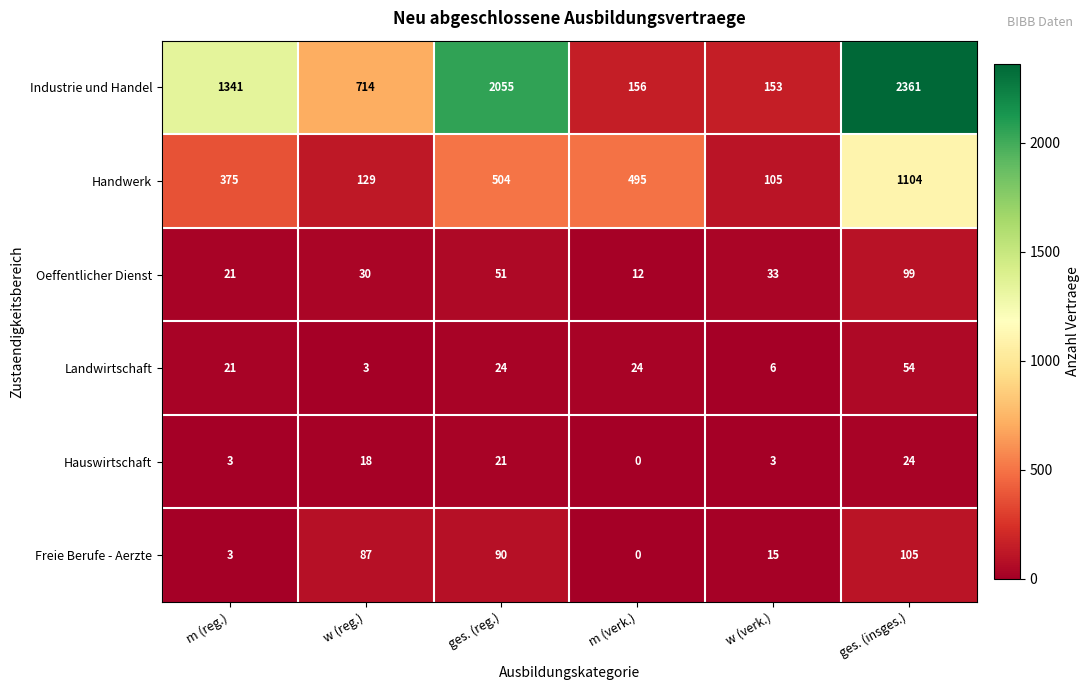

Is the value of Freie Berufe - Aerzte at w (verk.) greater than the value of Handwerk at m (reg.)?

No